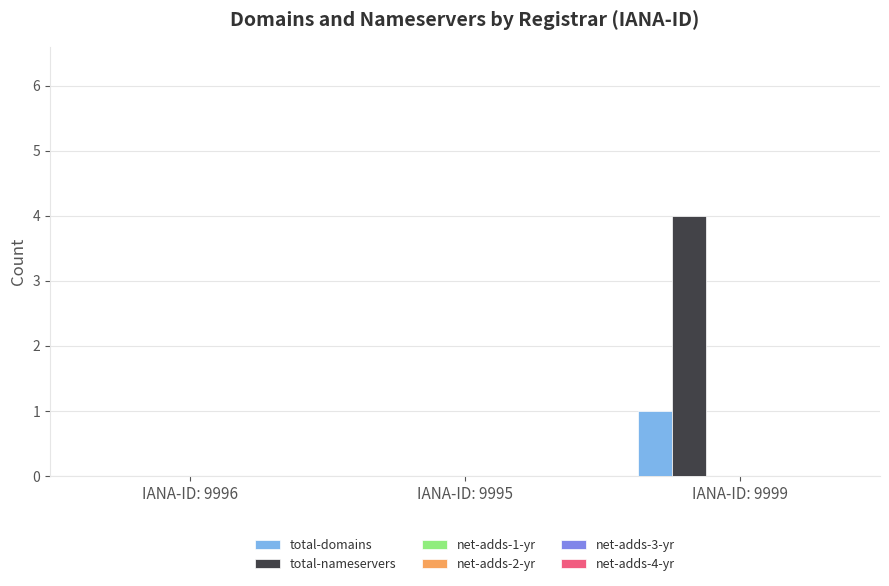

Count the number of data series in this chart.

2